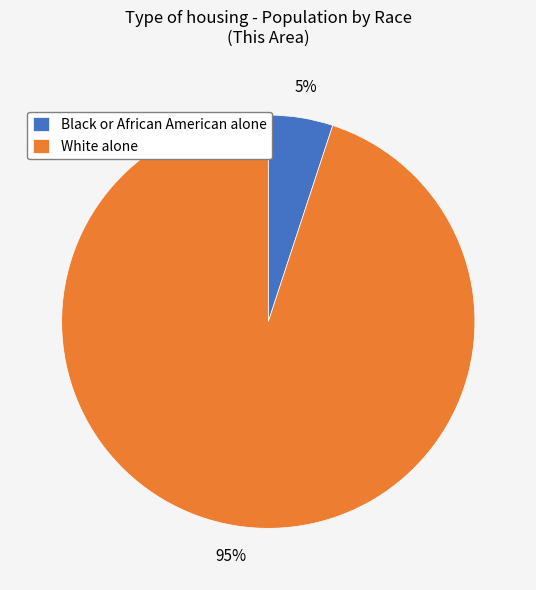

To the nearest percent, what is the difference between the White alone and Black or African American alone slice percentages?

90%